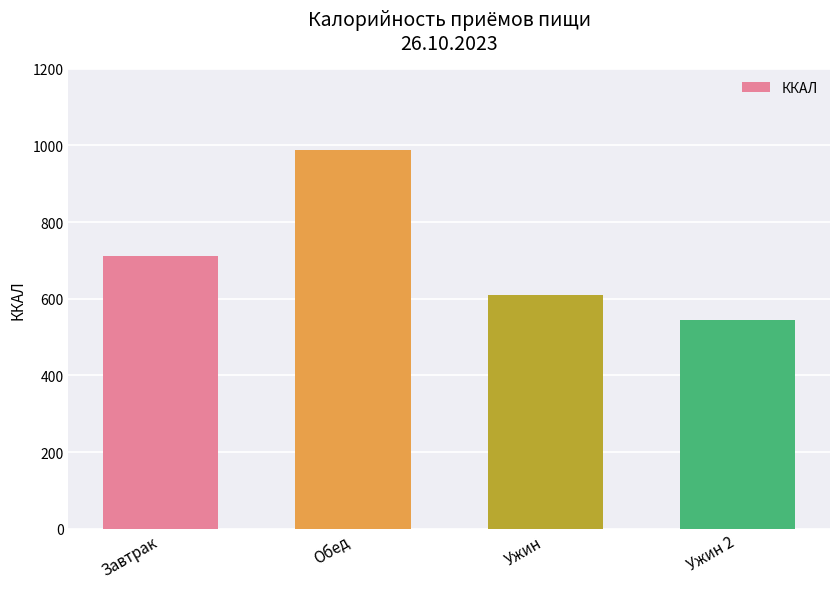

Does the chart contain any negative values?

No